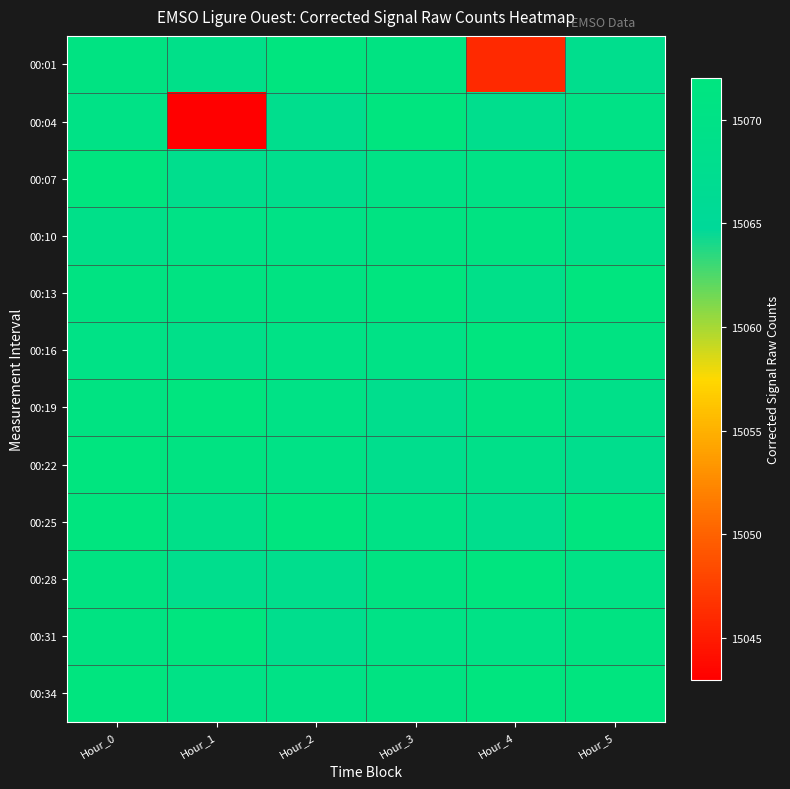

At Hour_5, list the series in order from smallest to largest.

00:01, 00:22, 00:10, 00:19, 00:04, 00:28, 00:07, 00:16, 00:31, 00:13, 00:25, 00:34